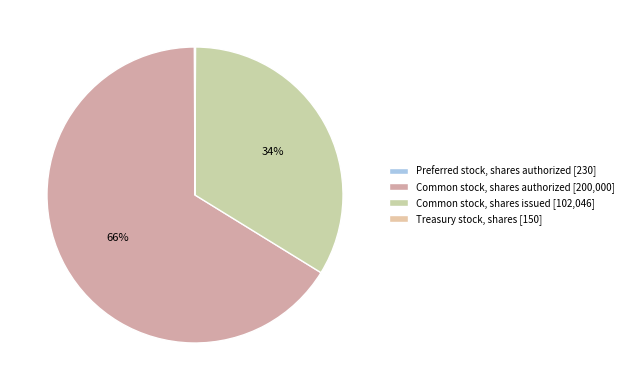

Which has a higher value, Common stock, shares authorized or Treasury stock, shares?

Common stock, shares authorized